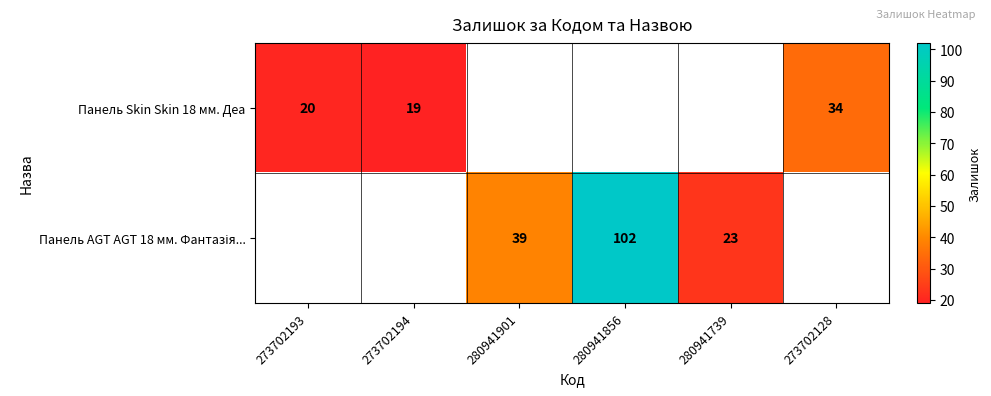

The Панель Skin Skin 18 мм. Деа series shows 20 at 273702193. True or false?

True